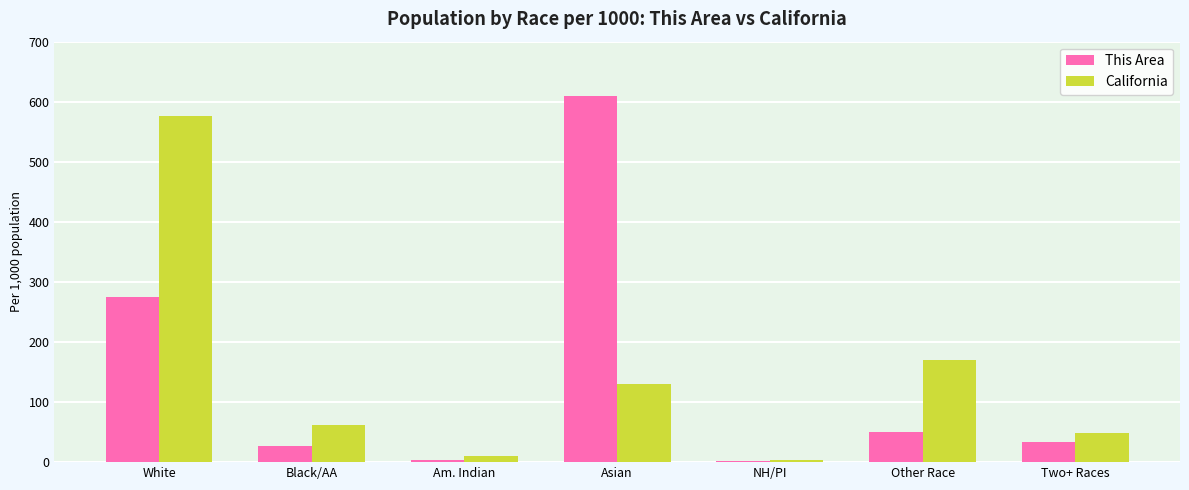

At which category is the sum across all series the highest?

White